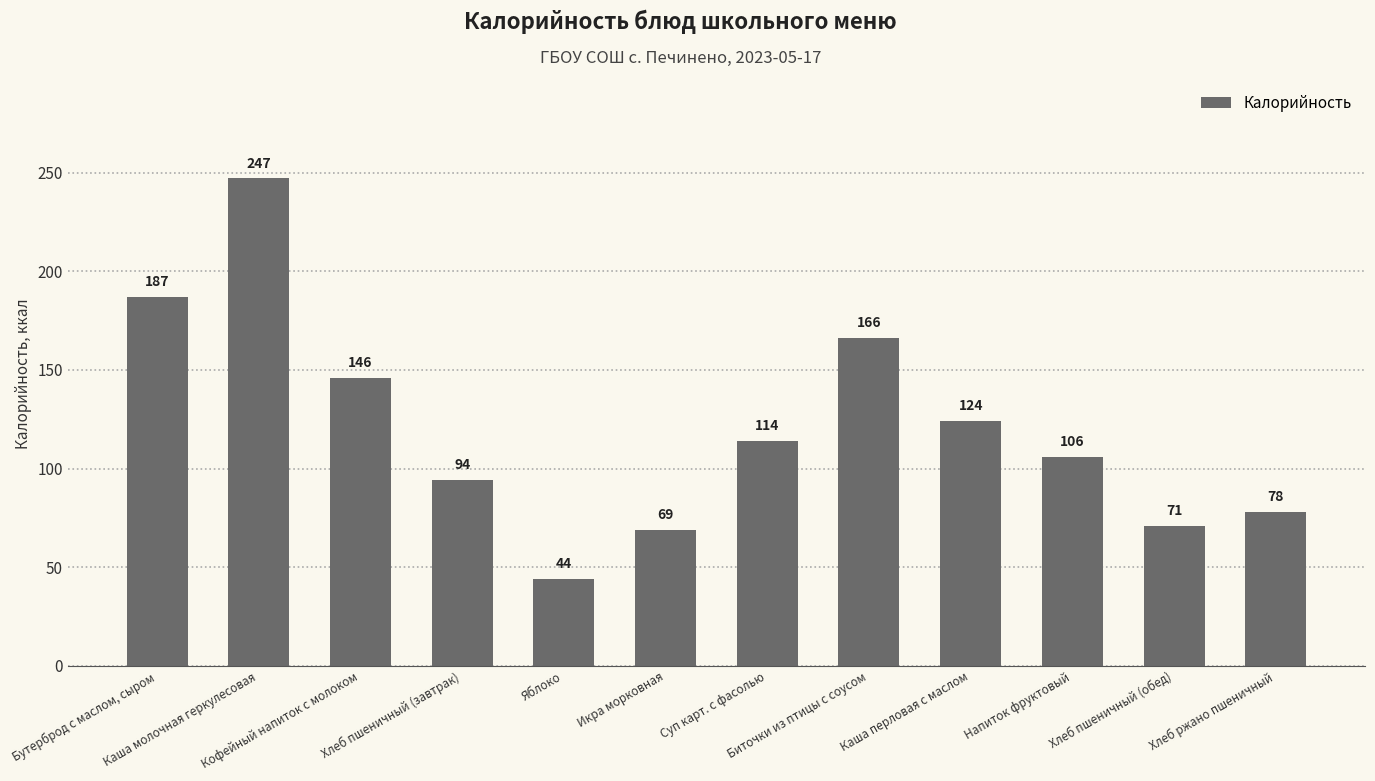

Which has a higher value, Яблоко or Суп карт. с фасолью?

Суп карт. с фасолью